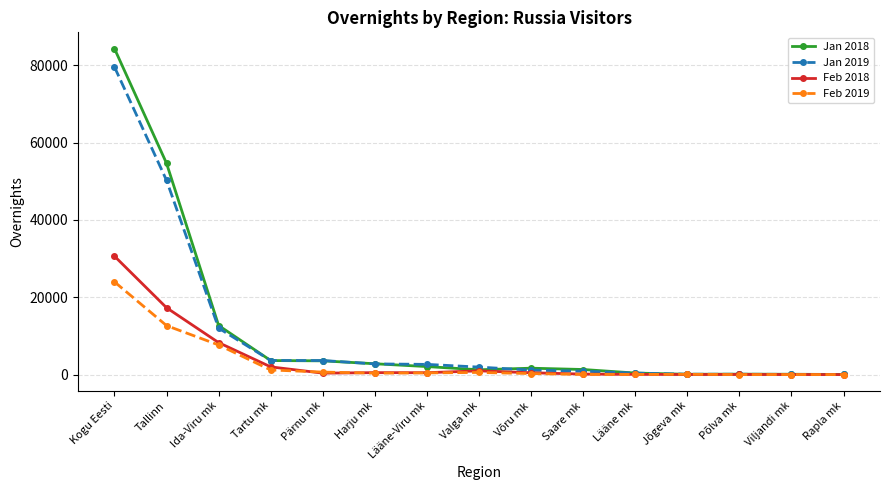

How many series are shown in this chart?

4